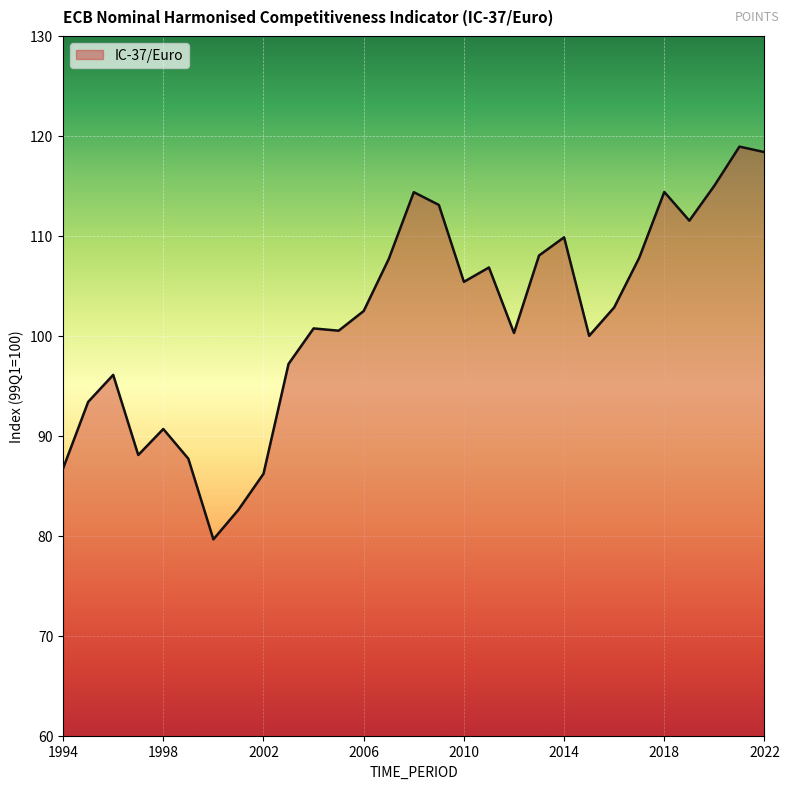

What is the smallest value displayed?

79.6